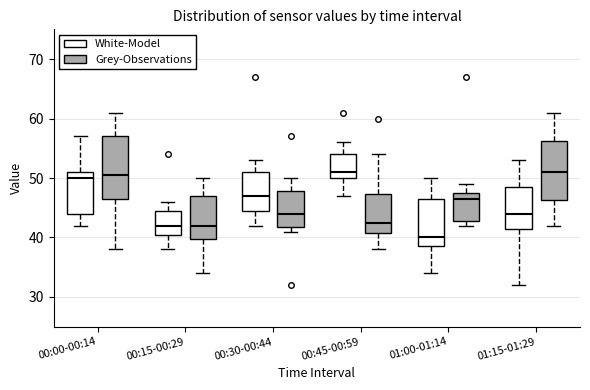

Reading left to right, read every box against the y-axis: the position of its median line, the range the box covers, and the ends of its whiskers. The values are not printed on the chart, so give them approximately, as read against the axis.

00:00-00:14 (White-Model): median 50, box 44 to 51, whiskers 42 to 57
00:00-00:14 (Grey-Observations): median 51, box 47 to 57, whiskers 38 to 61
00:15-00:29 (White-Model): median 42, box 41 to 45, whiskers 38 to 46
00:15-00:29 (Grey-Observations): median 42, box 40 to 47, whiskers 34 to 50
00:30-00:44 (White-Model): median 47, box 45 to 51, whiskers 42 to 53
00:30-00:44 (Grey-Observations): median 44, box 42 to 48, whiskers 41 to 50
00:45-00:59 (White-Model): median 51, box 50 to 54, whiskers 47 to 56
00:45-00:59 (Grey-Observations): median 43, box 41 to 47, whiskers 38 to 54
01:00-01:14 (White-Model): median 40, box 39 to 47, whiskers 34 to 50
01:00-01:14 (Grey-Observations): median 47, box 43 to 48, whiskers 42 to 49
01:15-01:29 (White-Model): median 44, box 42 to 49, whiskers 32 to 53
01:15-01:29 (Grey-Observations): median 51, box 46 to 56, whiskers 42 to 61